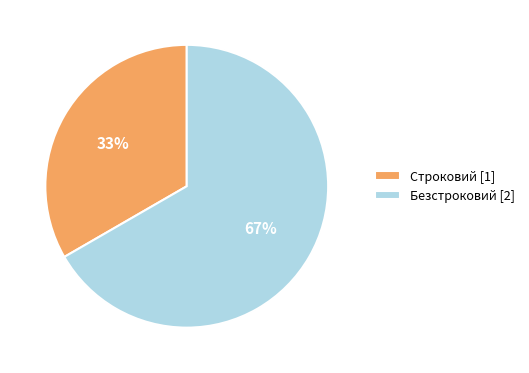

How many slices are in this pie chart?

2